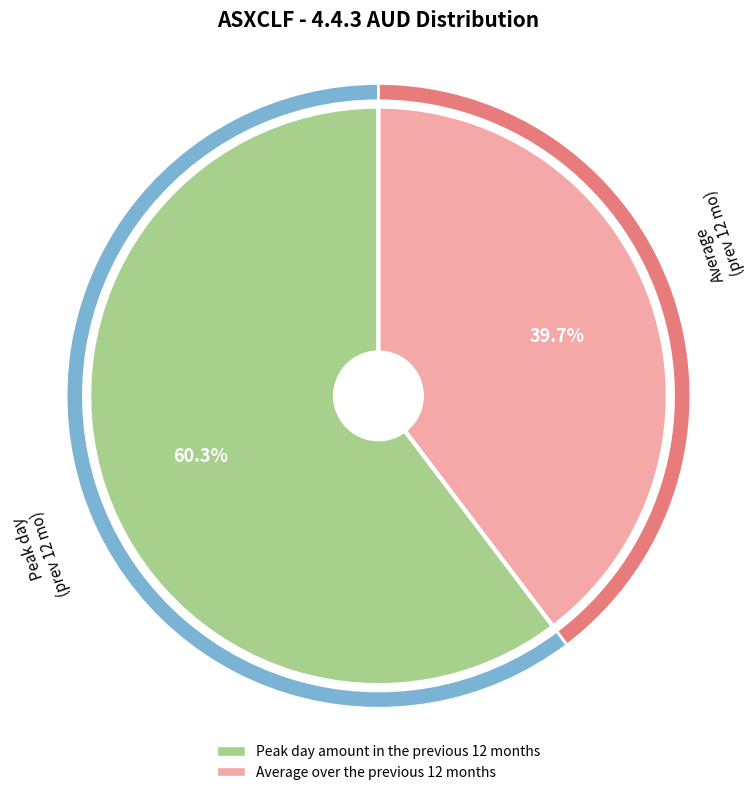

Is the sum of Peak day amount in the previous 12 months and Average over the previous 12 months greater than half?

Yes